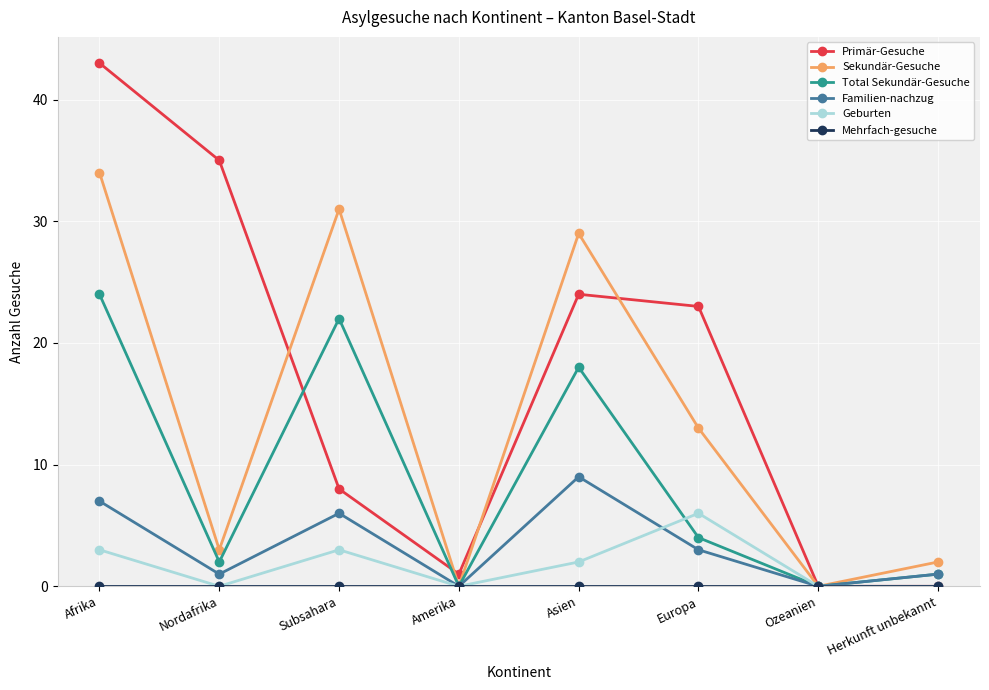

Which series has the largest total across all categories?

Primär-Gesuche